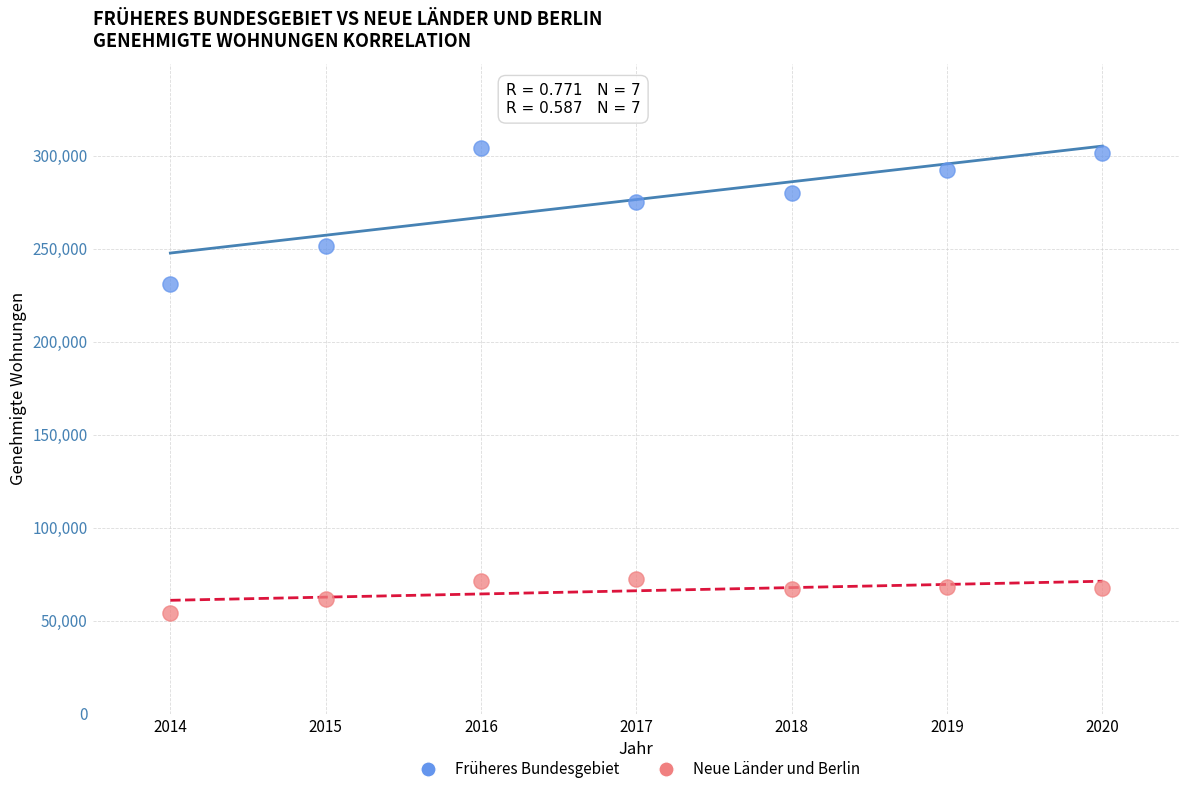

Which series contains the lowest Y value?

Neue Länder und Berlin